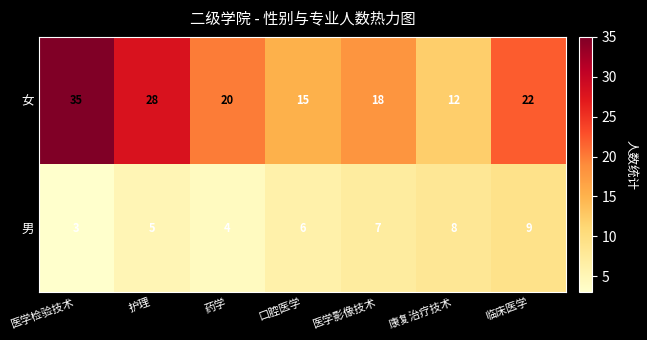

At which category is the sum across all series the highest?

医学检验技术